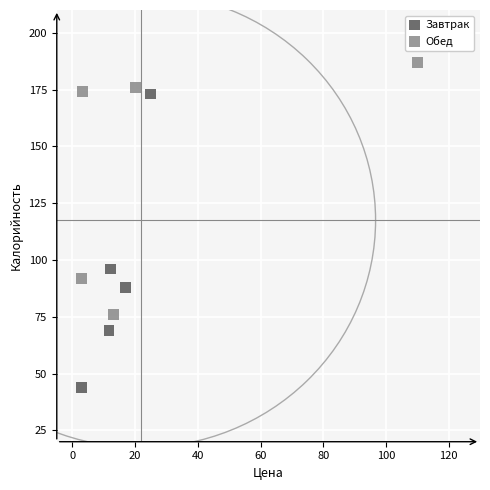

Which series contains the highest Y value?

Обед